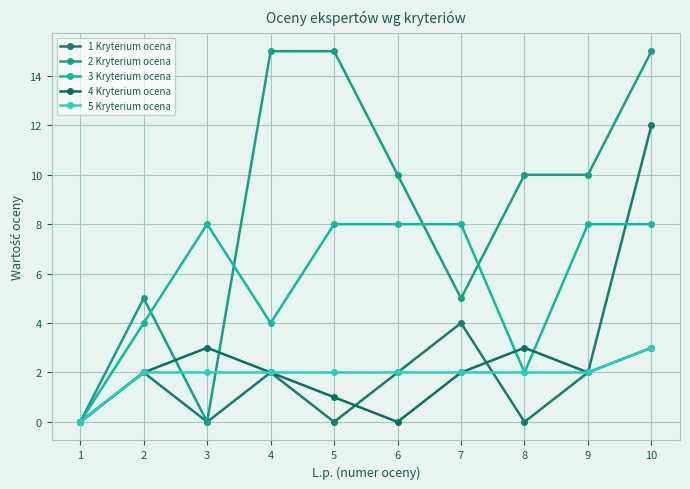

How many lines are shown in the chart?

5